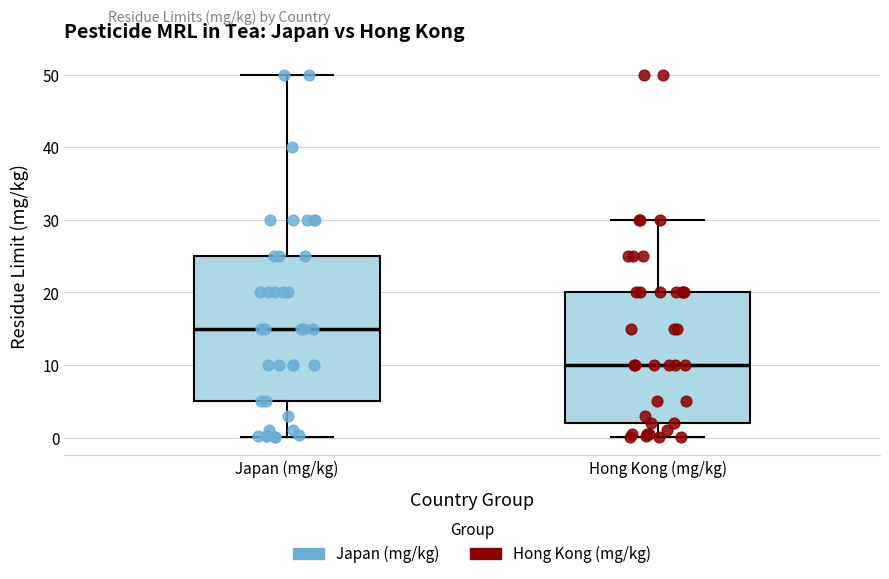

Which box has the highest median line?

Japan (mg/kg)